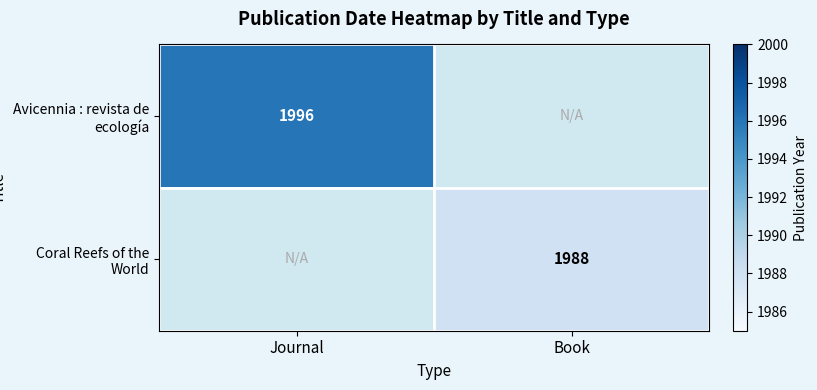

The value of Coral Reefs of the World at Book is 1145. True or false?

False